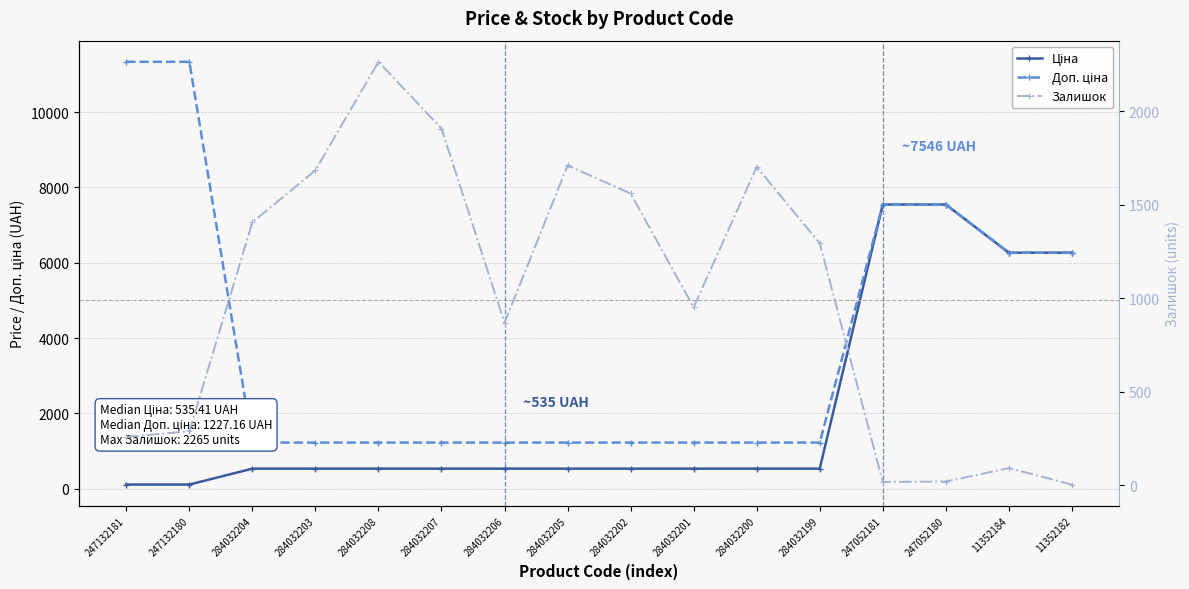

What is the spread (max minus min) of values at 247052180?

7524.9